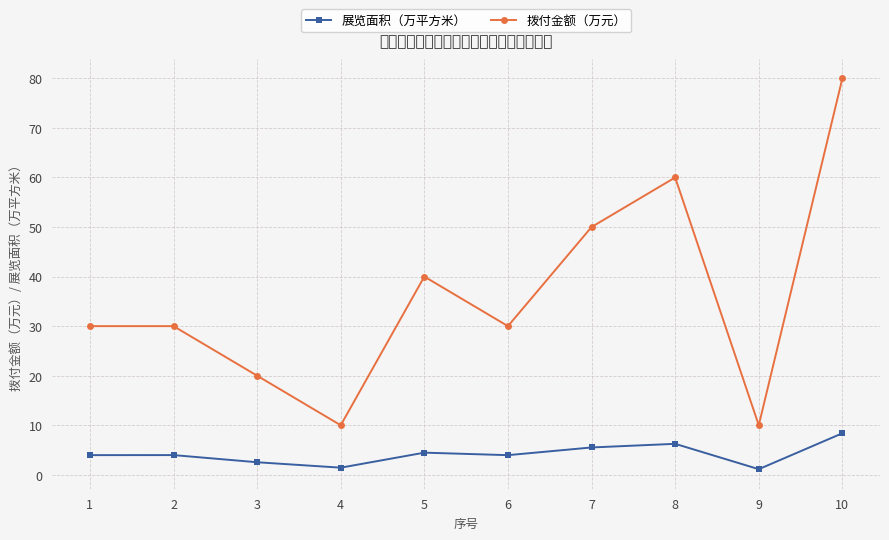

Which series has the largest total across all categories?

拨付金额（万元）